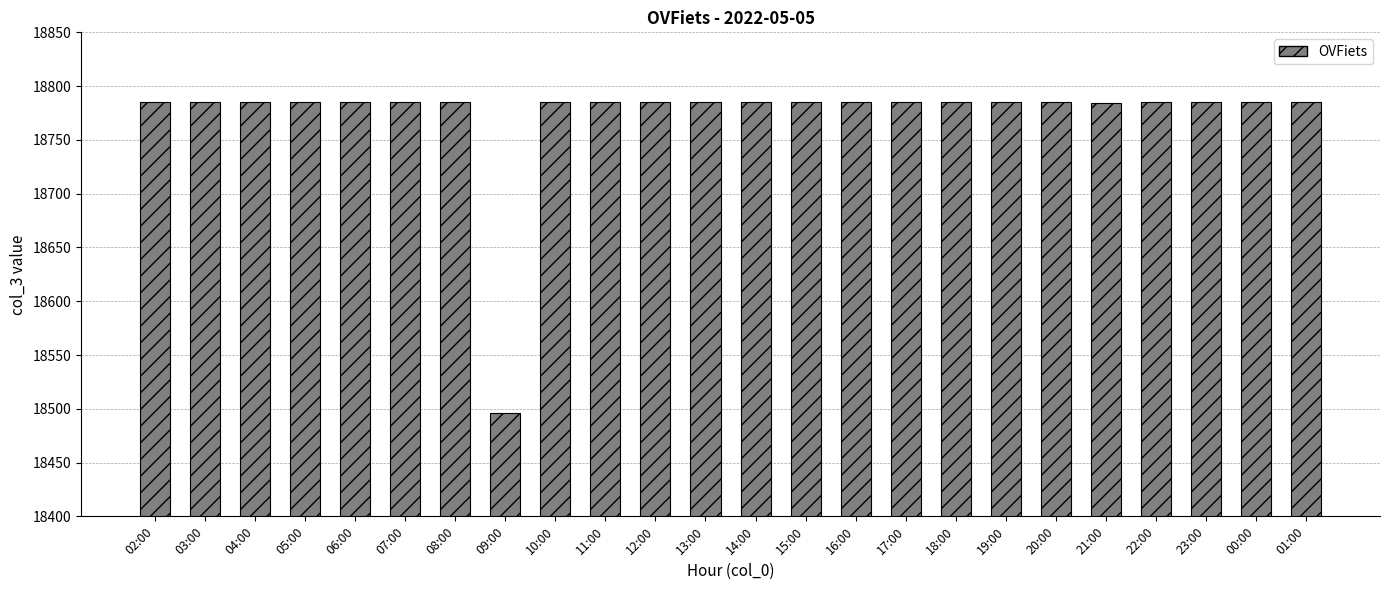

What is the minimum value shown in the chart?

18496